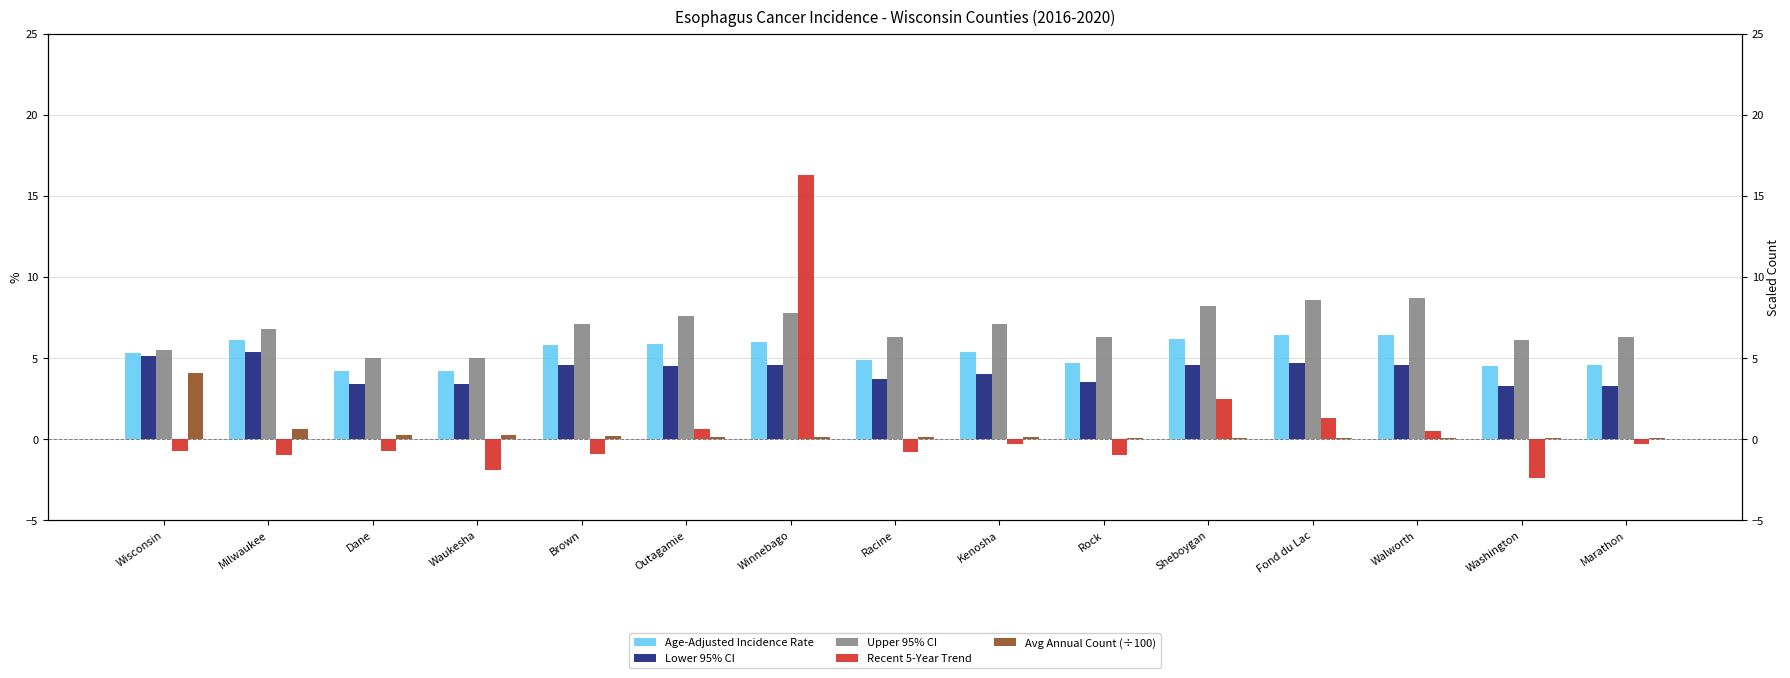

Rank the series by their maximum value, from highest to lowest.

Recent 5-Year Trend, Upper 95% CI, Age-Adjusted Incidence Rate, Lower 95% CI, Avg Annual Count (÷100)